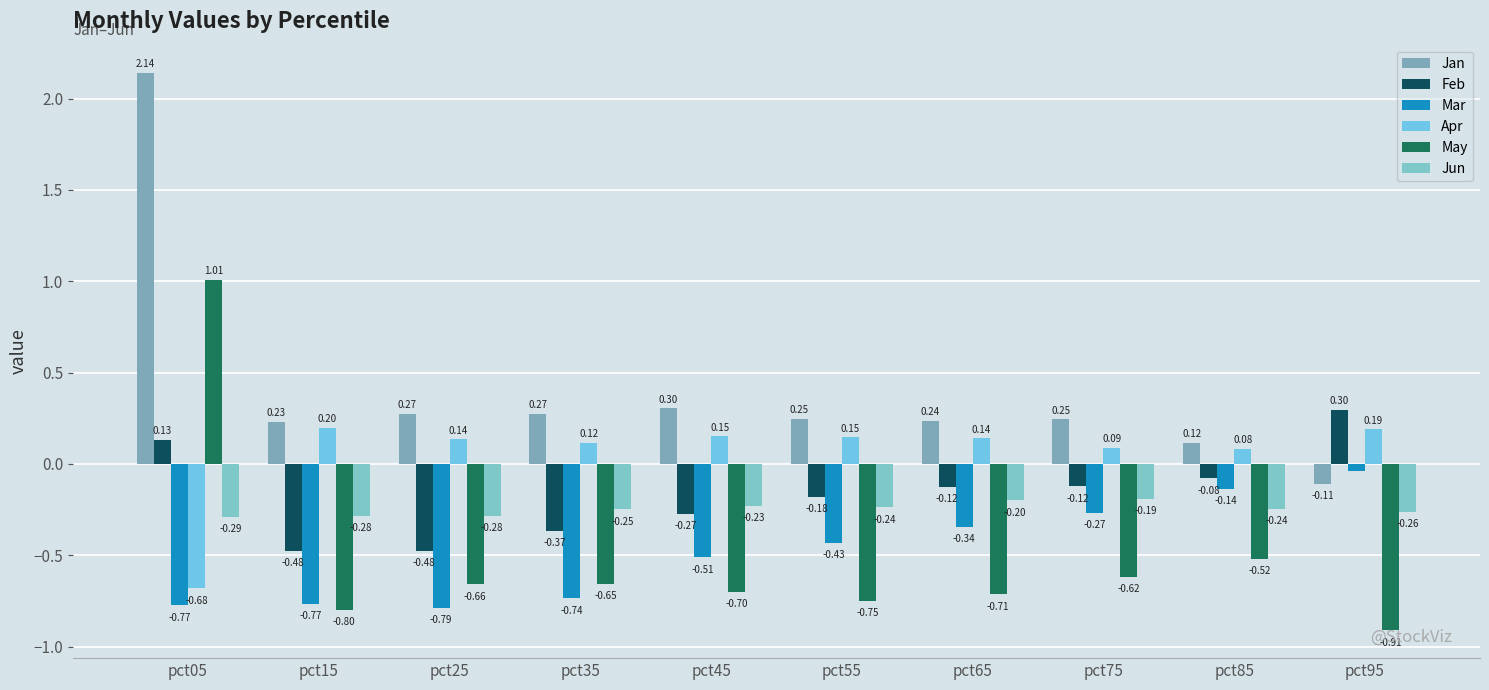

What is the value of the Mar bar at the 4th from the left?

-0.7